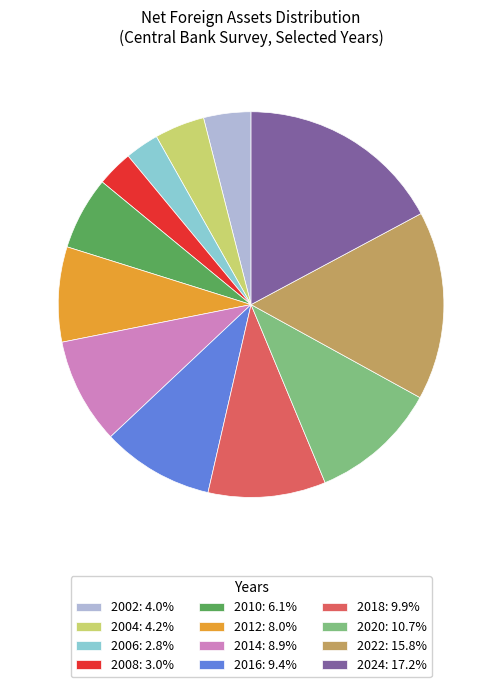

Is the sum of 2020: 10.7% and 2022: 15.8% greater than half?

No